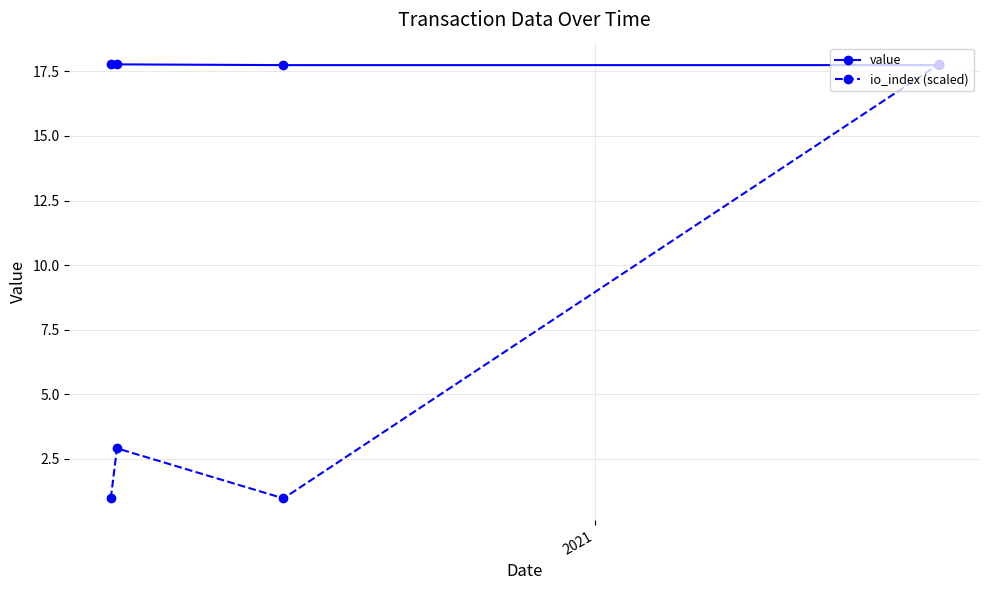

How many times do io_index (scaled) and value cross each other?

1